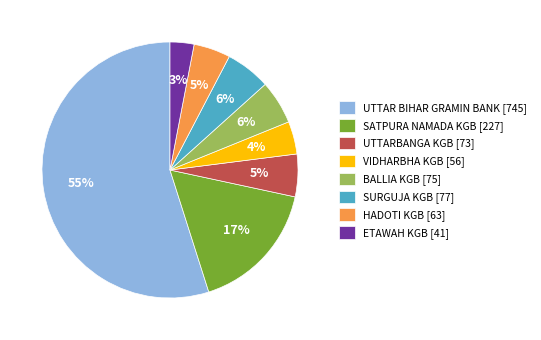

Does BALLIA KGB represent more than half of the total?

No